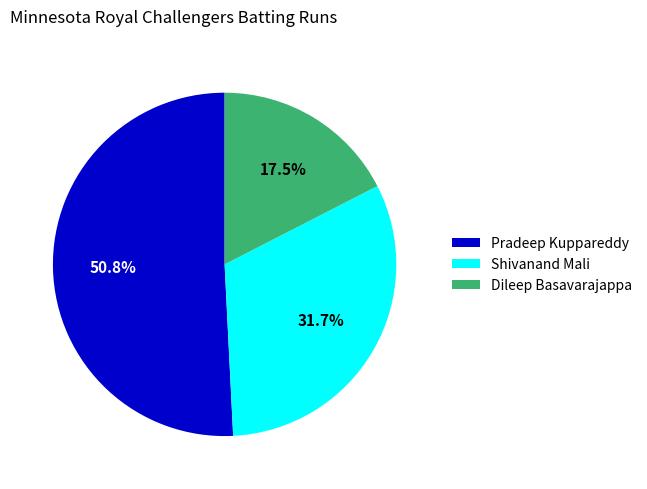

What is the total percentage of Shivanand Mali and Pradeep Kuppareddy?

82.5%